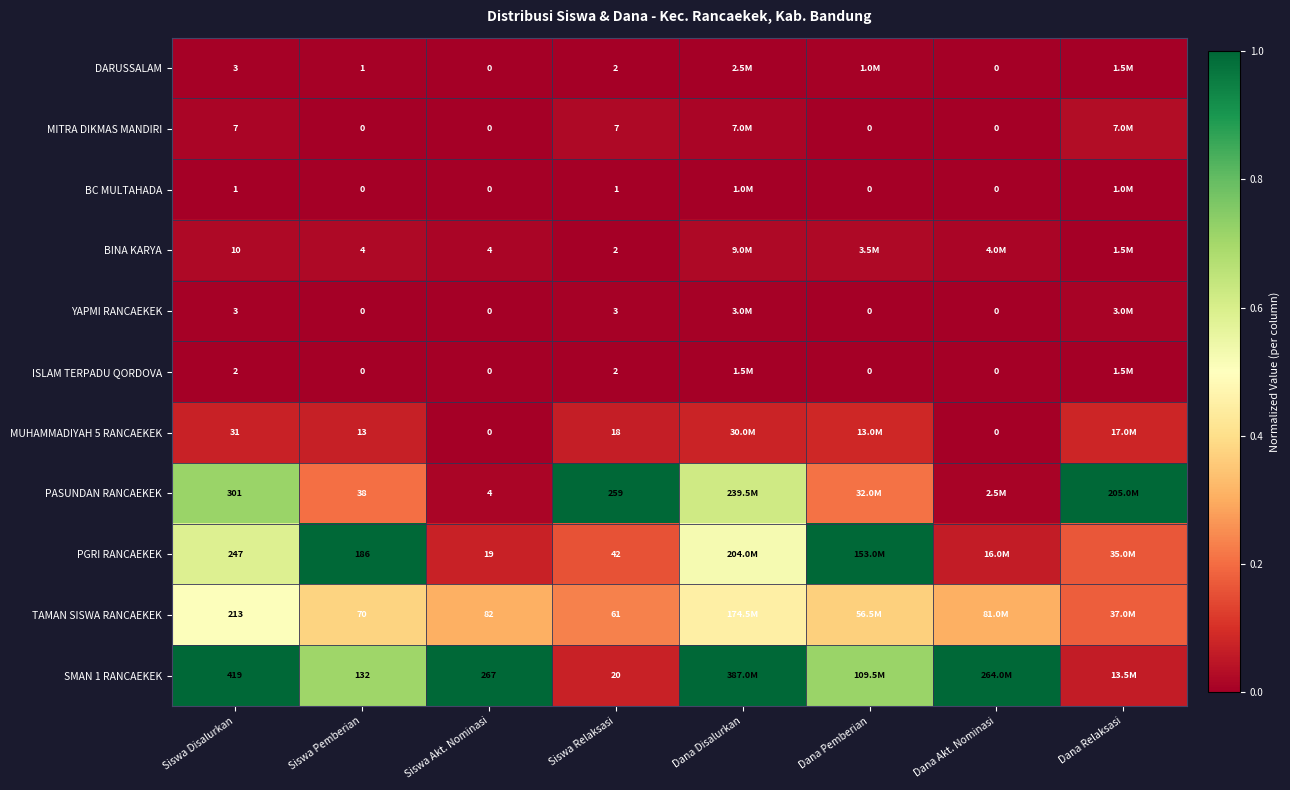

Which label corresponds to the smallest value in the chart?

Siswa Akt. Nominasi